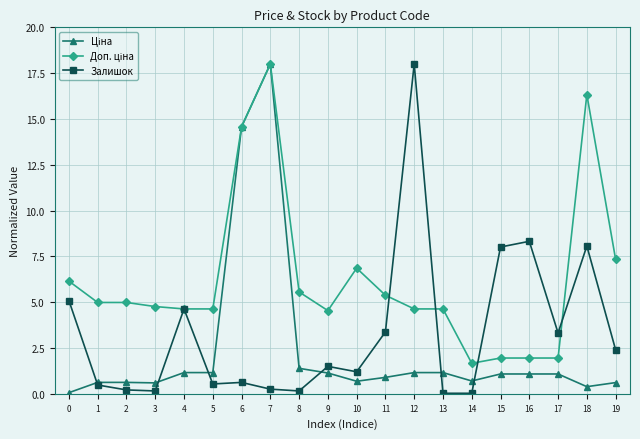

True or false: Залишок has a value of 1.5 at 9.

True